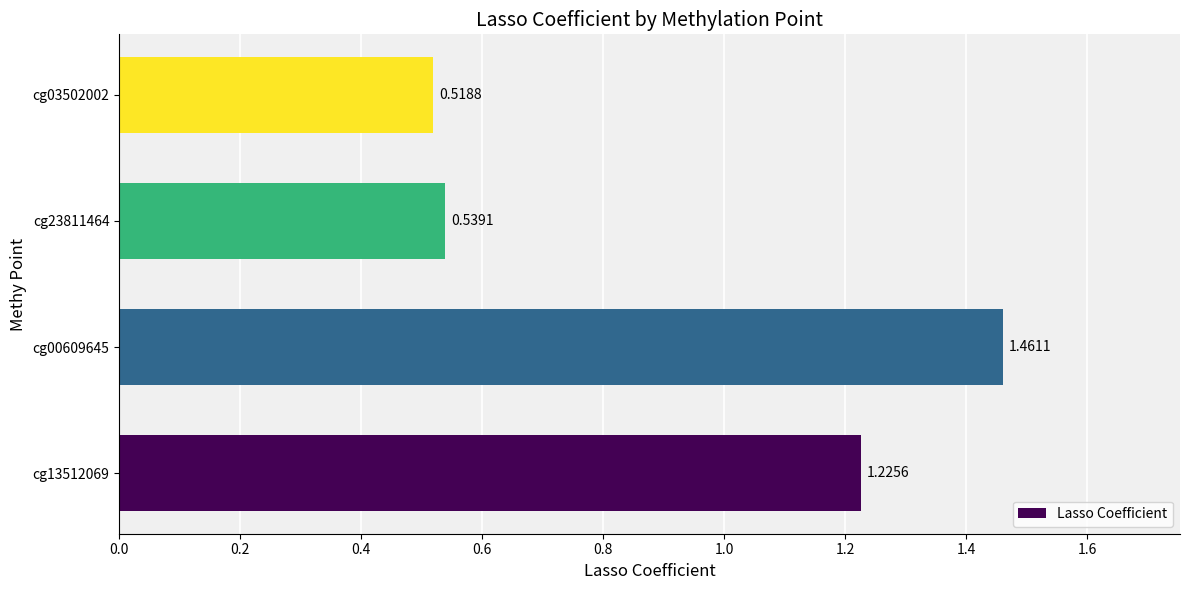

List the labels in order of value, largest first.

cg00609645, cg13512069, cg23811464, cg03502002